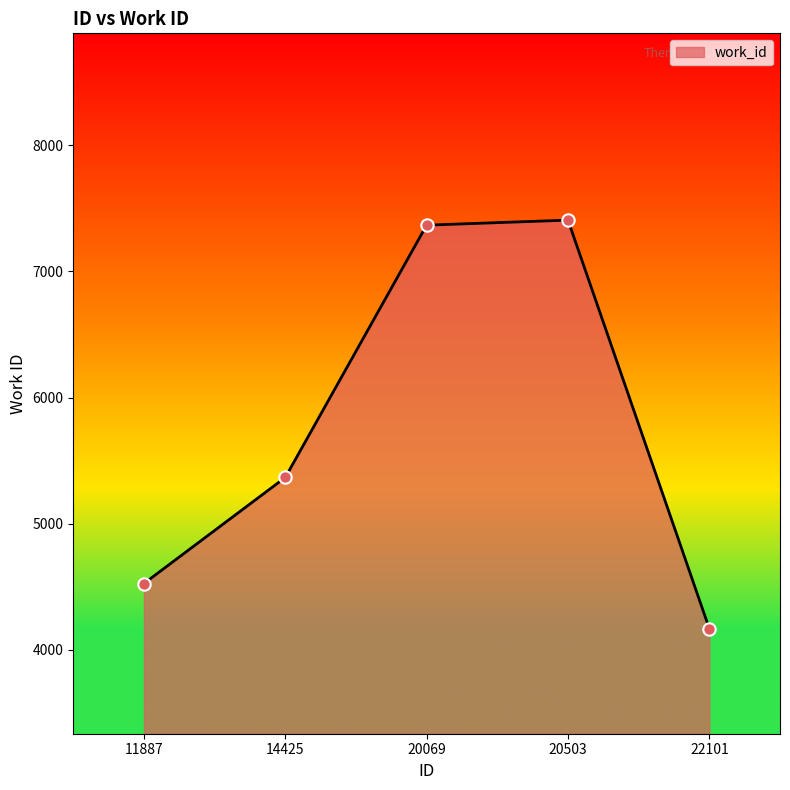

Between 14425 and 20503, which is larger?

20503